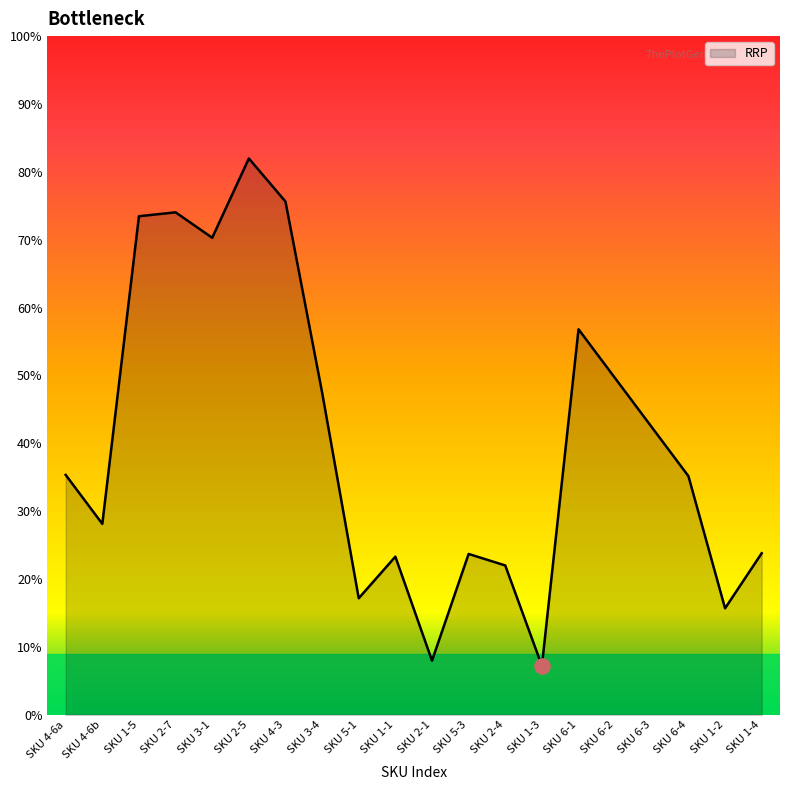

Is this an area chart (filled region under the line)?

Yes